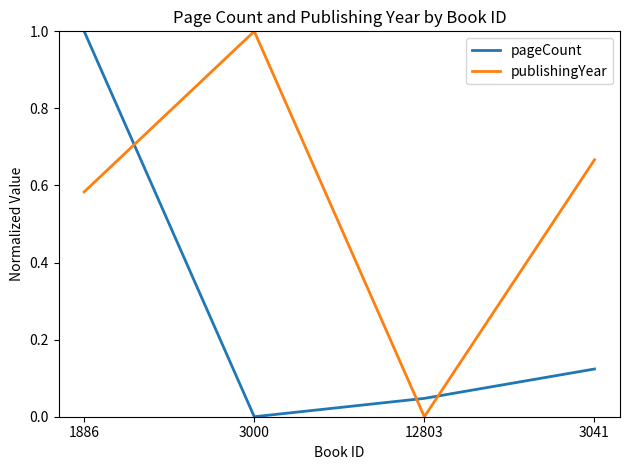

What is the spread (max minus min) of values at 3000?

1.0